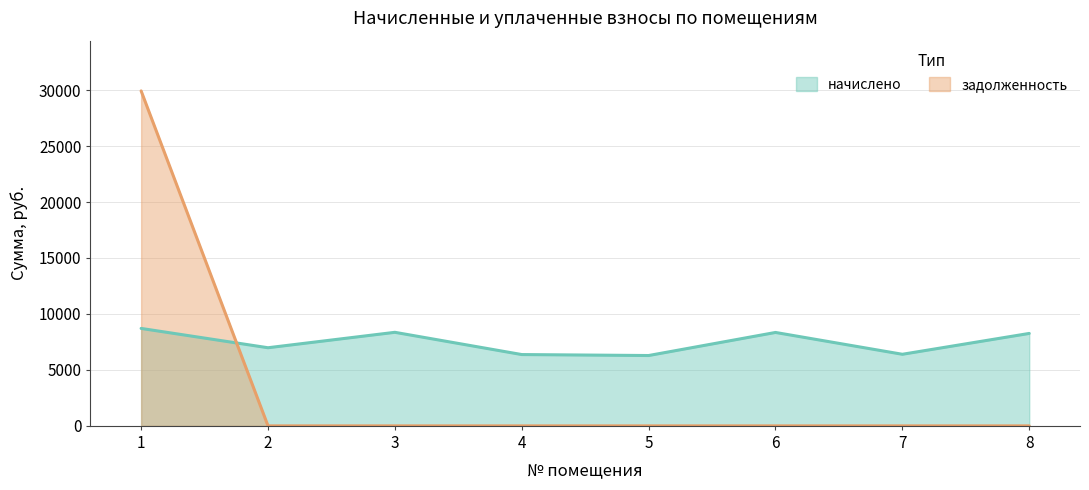

What value does the начислено series have at 3?

8358.7